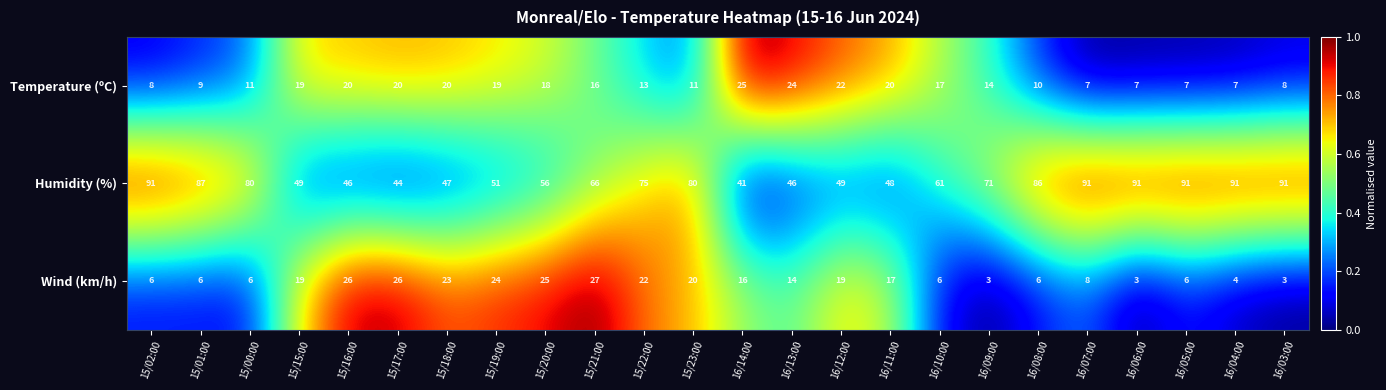

Rank the series at 16/14:00 from highest to lowest value.

Humidity (%), Temperature (ºC), Wind (km/h)